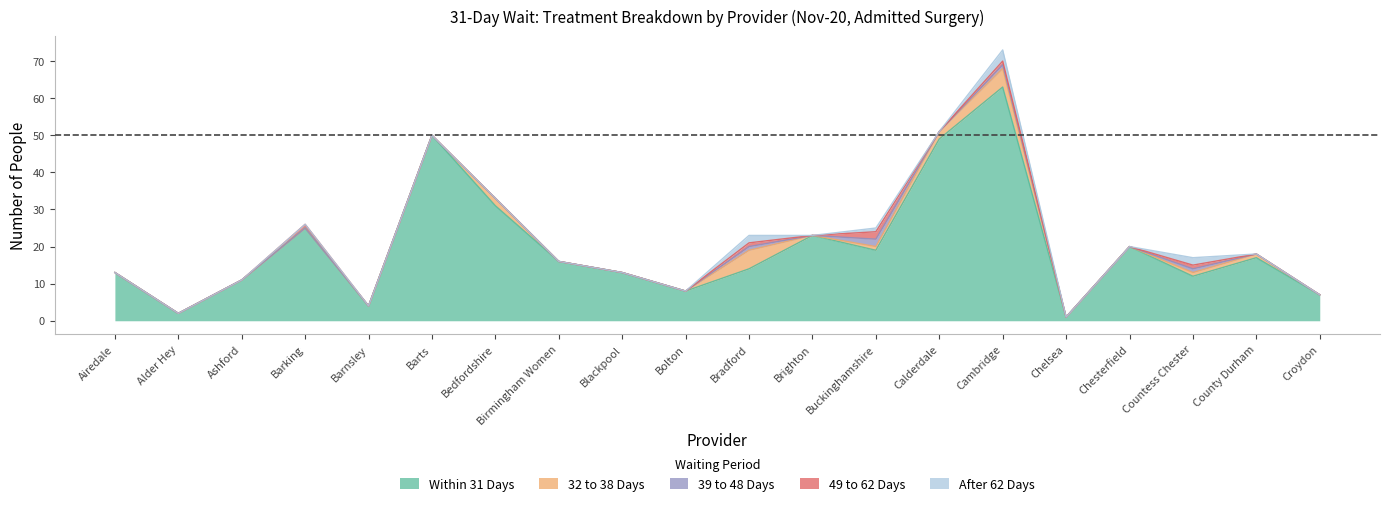

What is the maximum value for After 62 Days?

3